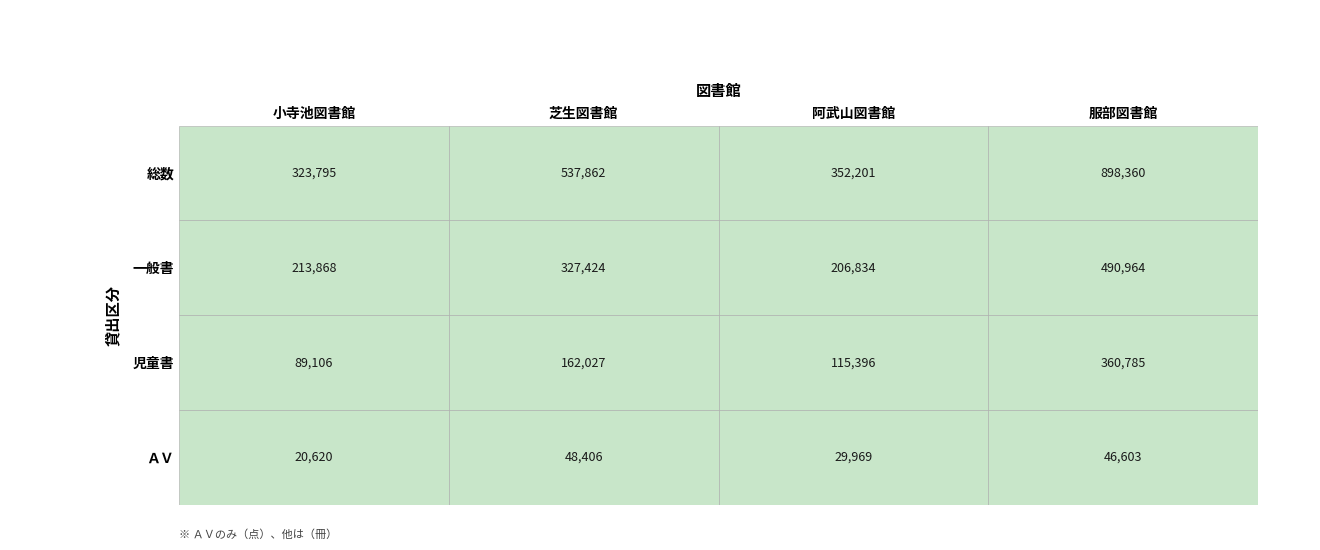

True or false: 阿武山図書館 has a value of 115396 at 児童書.

True